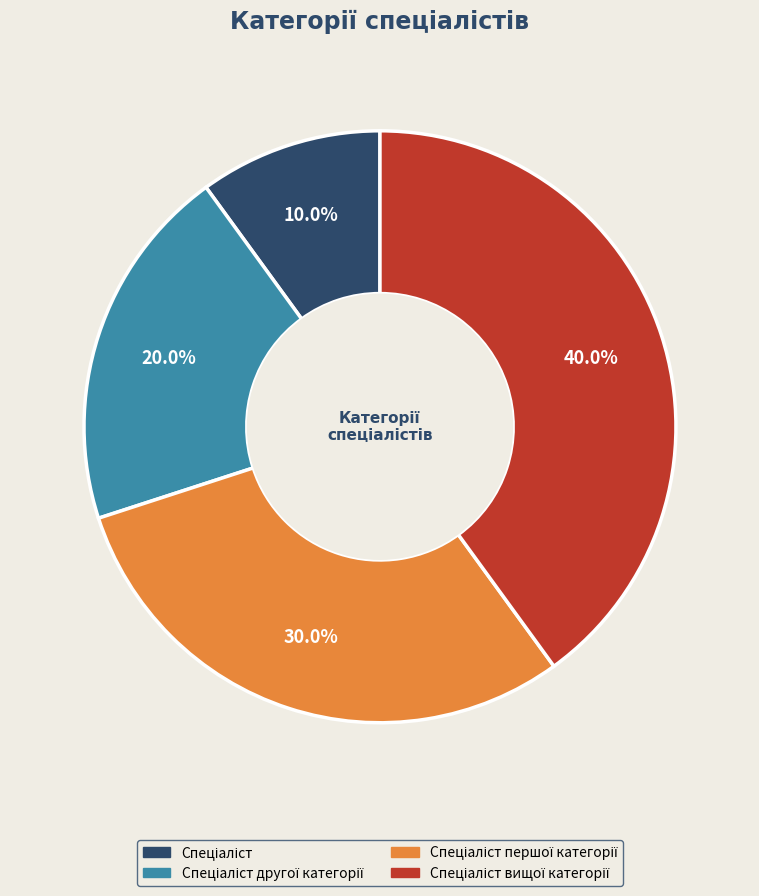

Is there any slice that represents more than half of the pie?

No